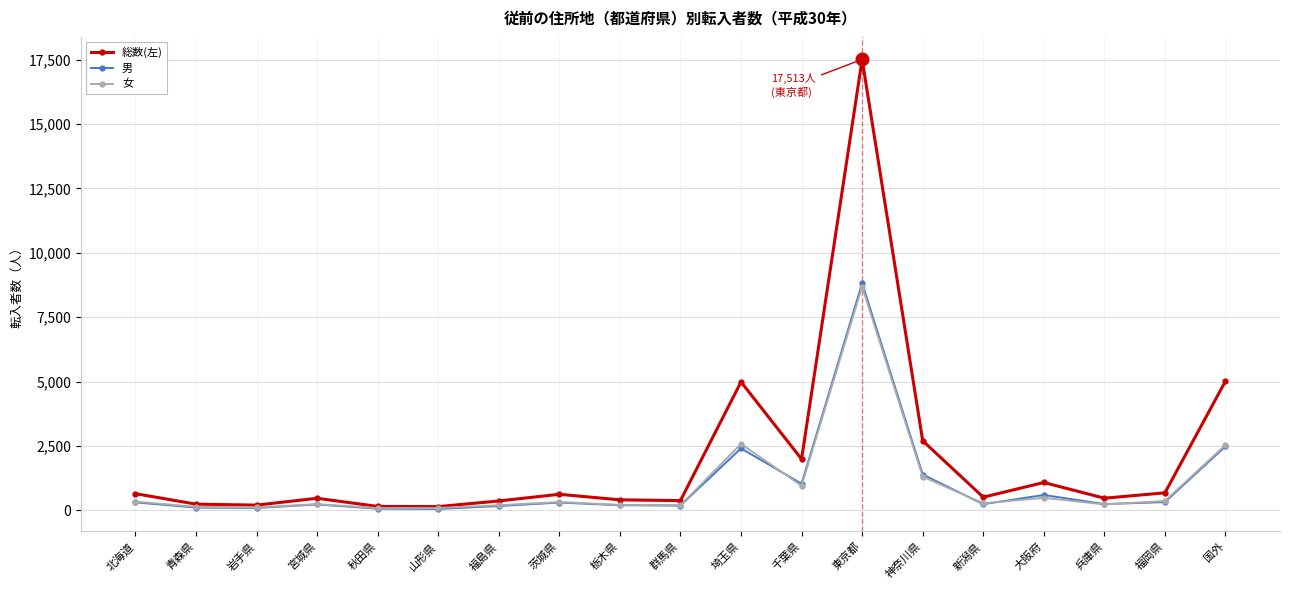

True or false: 女 has more than 0 points higher than both neighbors.

True